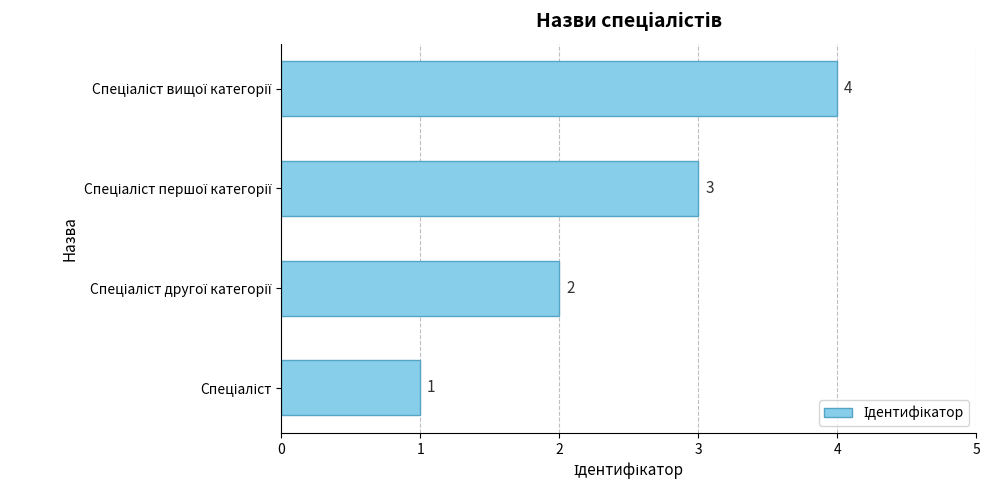

Count the values in the range 2 to 4.

3